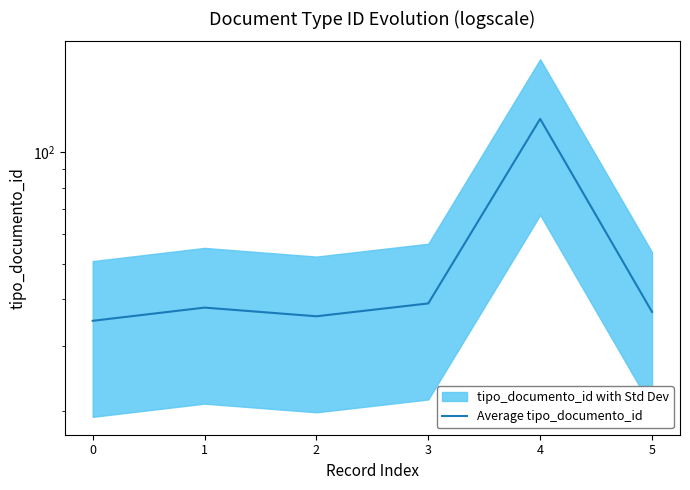

Where is the data nearest to the value 79?

3